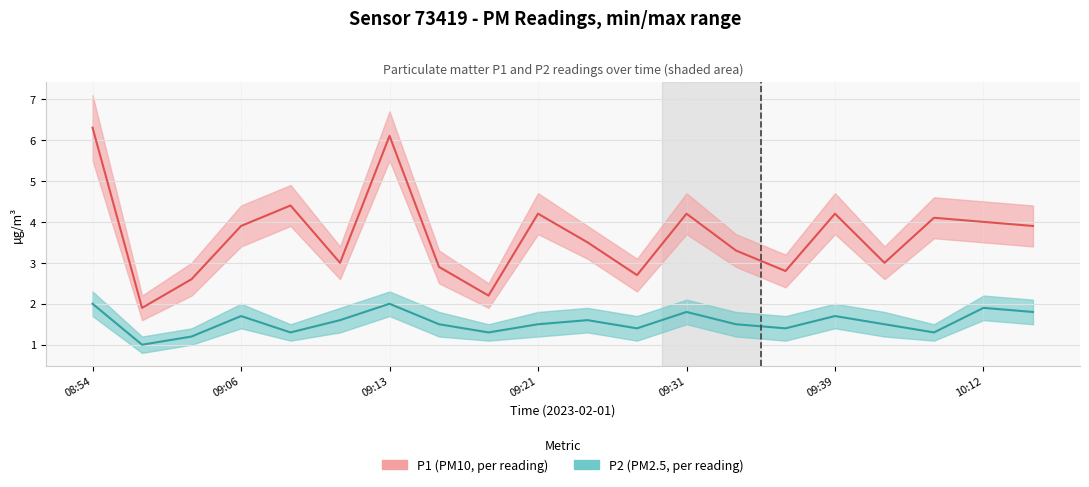

Count the number of data series in this chart.

2